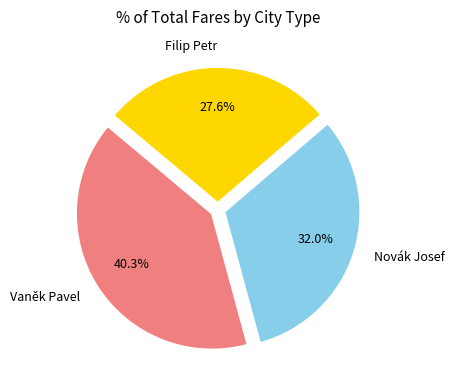

True or false: Filip Petr accounts for 28% of the total.

True